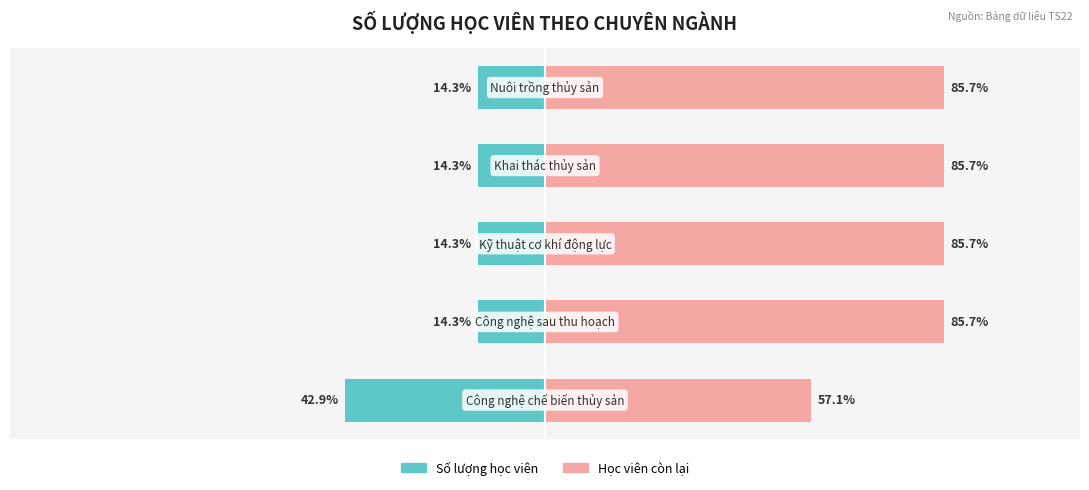

What is the difference between the maximum and minimum values in the Số lượng học viên series?

28.6